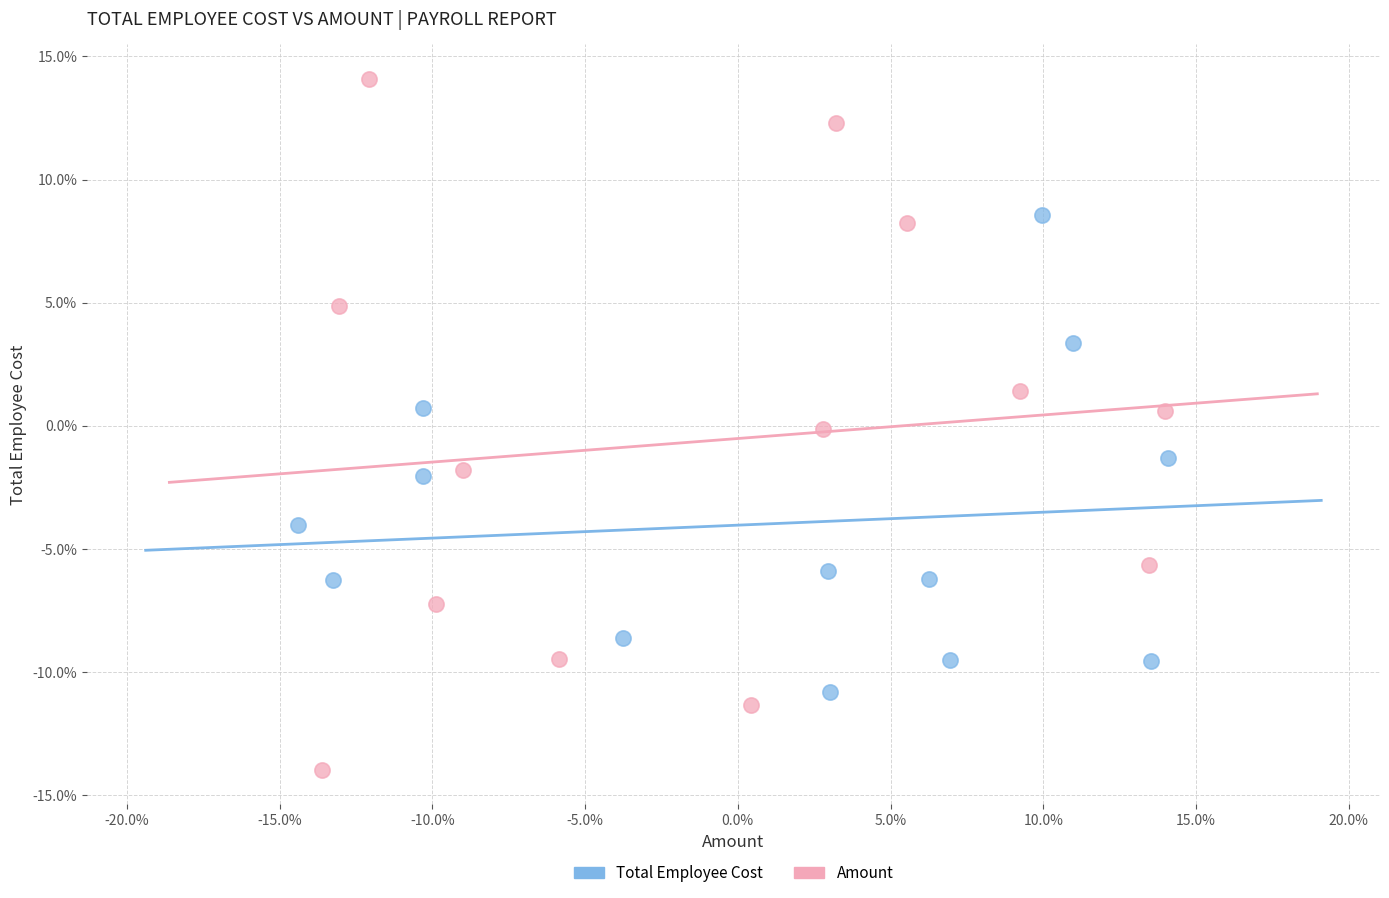

Which series has the widest spread of Y values?

Amount